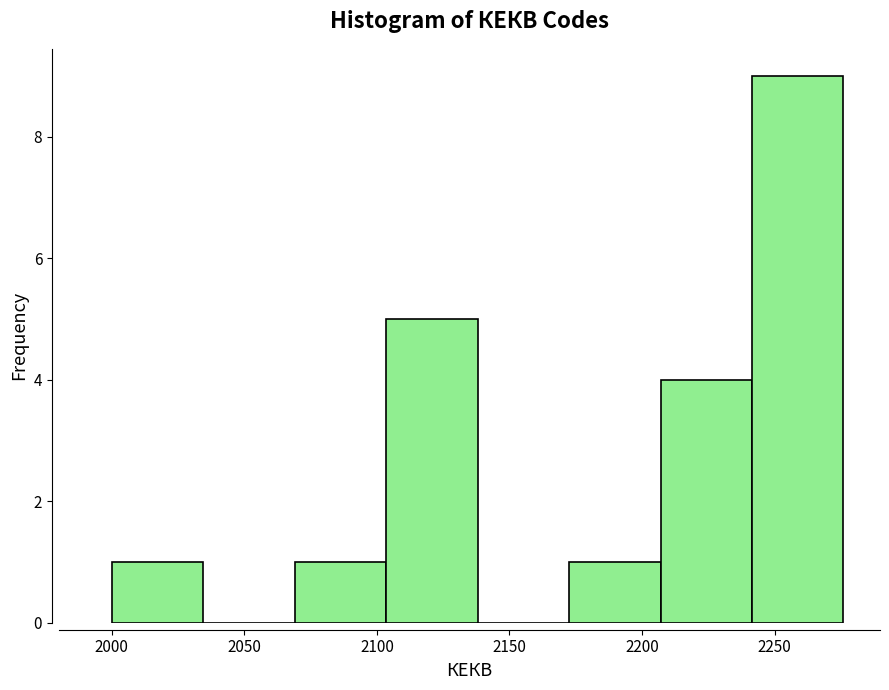

Reading left to right, transcribe this chart: for each bar, give the range it covers on the x-axis and its height. Neither the bar edges nor the heights are printed on the chart, so give them approximately, as read against the axes.

2000.0 to 2034.5: 1
2034.5 to 2069.0: 0
2069.0 to 2103.5: 1
2103.5 to 2138.0: 5
2138.0 to 2172.5: 0
2172.5 to 2207.0: 1
2207.0 to 2241.5: 4
2241.5 to 2276.0: 9